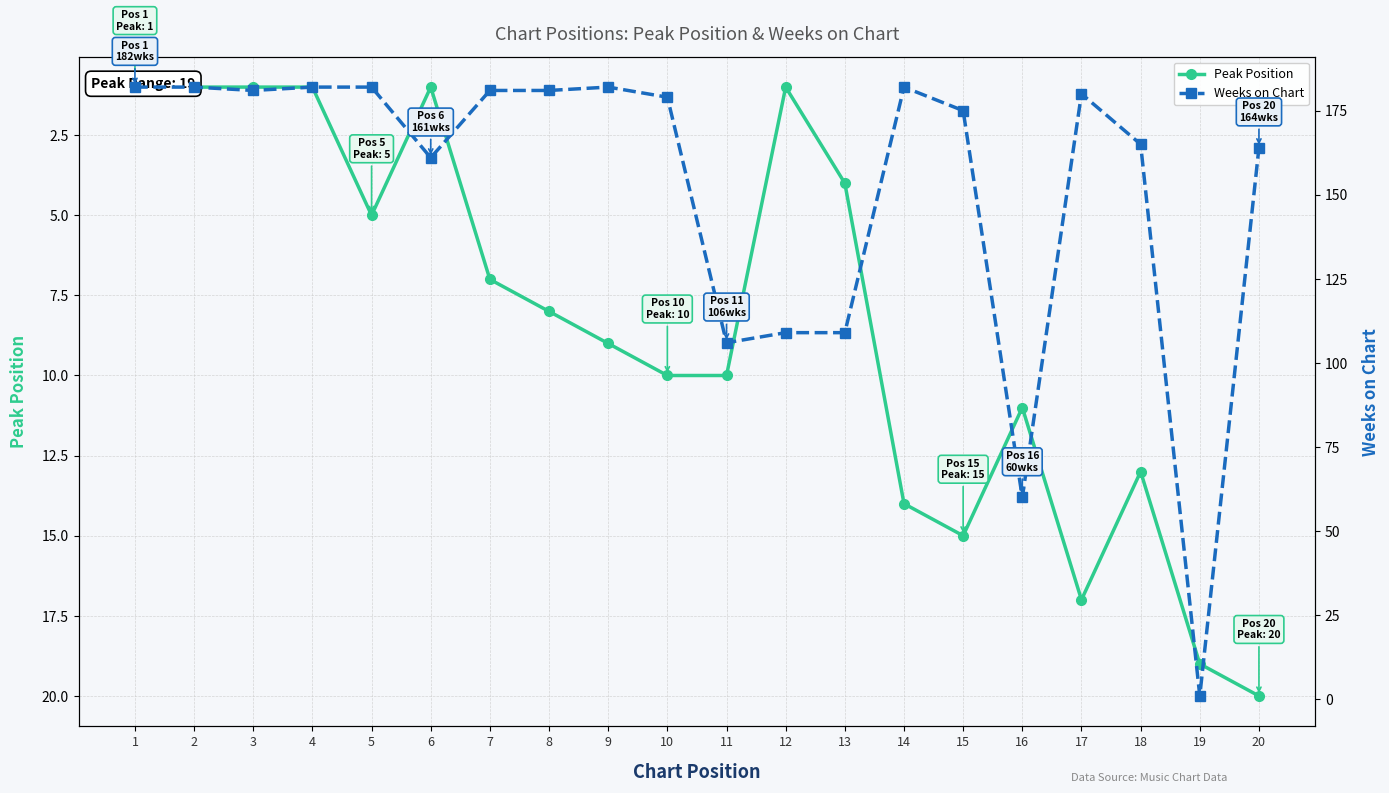

Does the chart have visible grid lines?

Yes